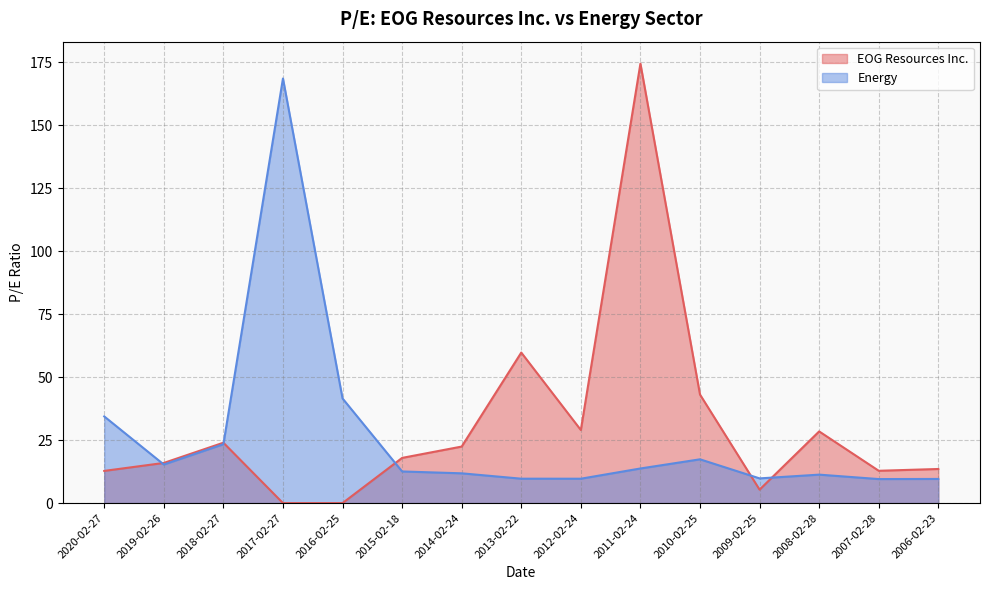

At which label is EOG Resources Inc. closest to 87?

2013-02-22